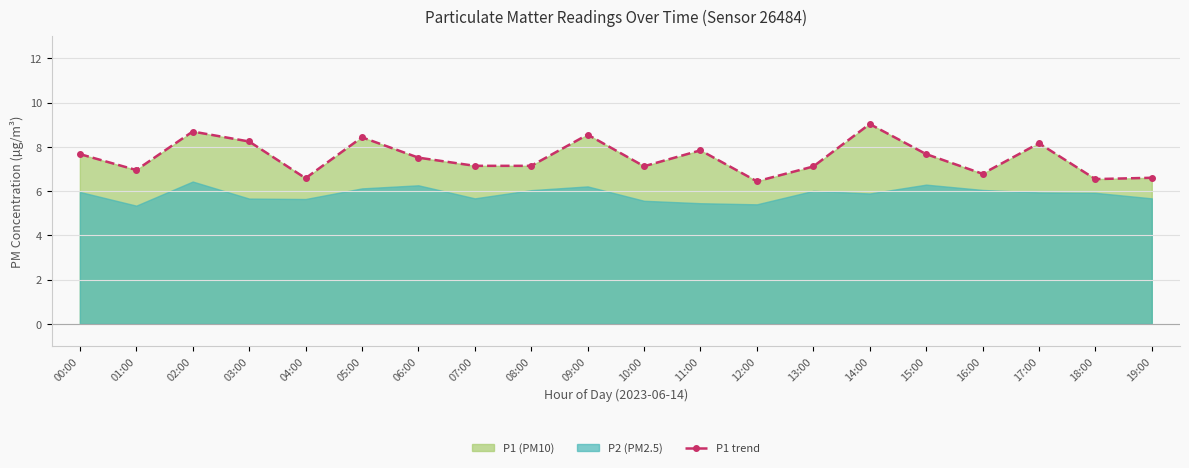

Rank the categories by value from lowest to highest.

12:00, 18:00, 04:00, 19:00, 16:00, 01:00, 13:00, 10:00, 07:00, 08:00, 06:00, 00:00, 15:00, 11:00, 17:00, 03:00, 05:00, 09:00, 02:00, 14:00